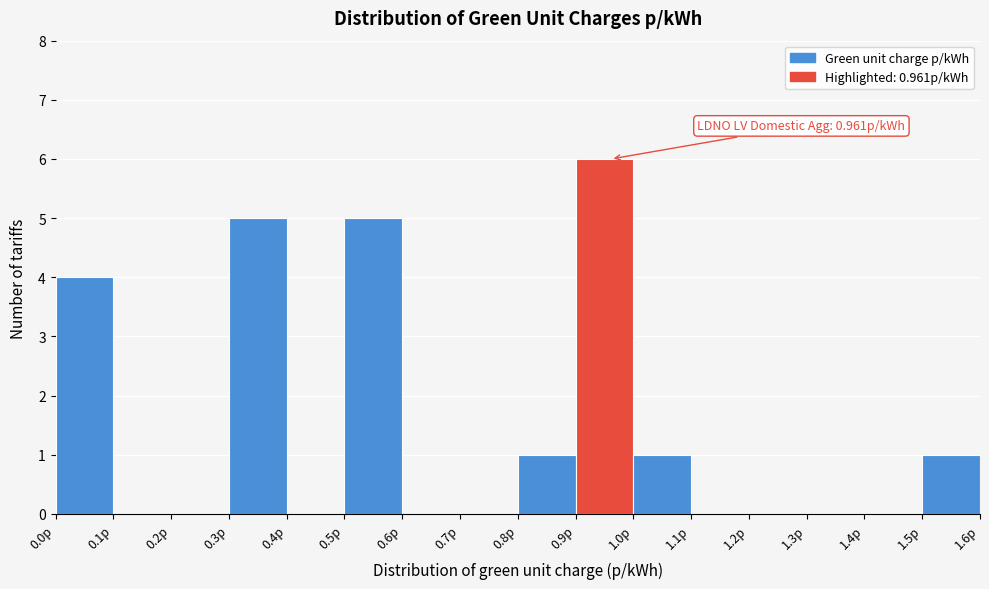

Over which range of the x-axis is the bar tallest?

0.9 to 1.0